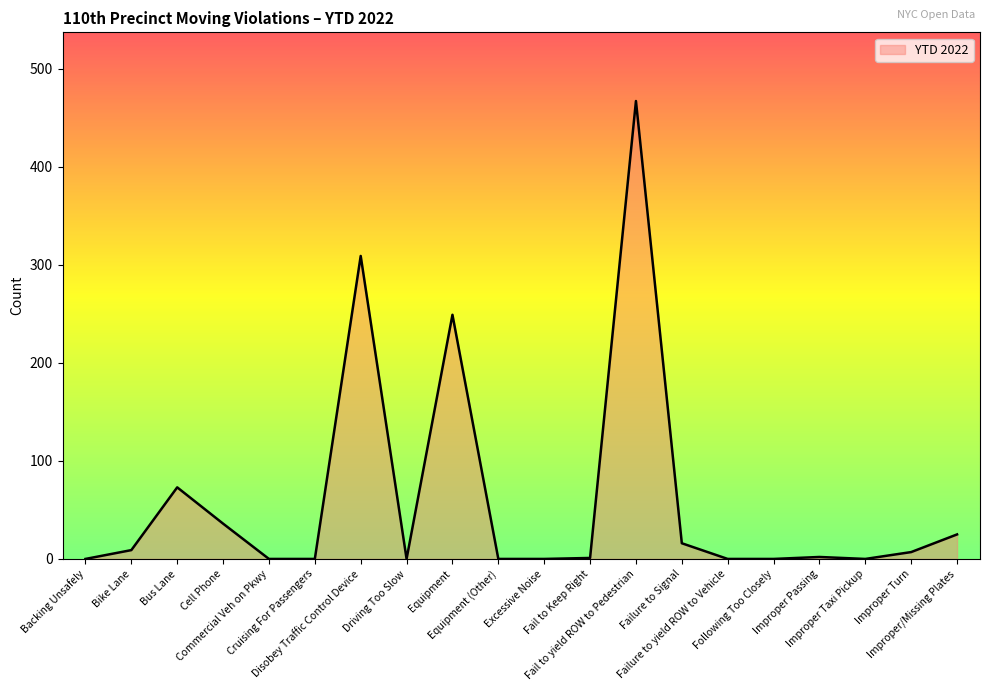

True or false: the data has more than 2 interior local peaks.

True